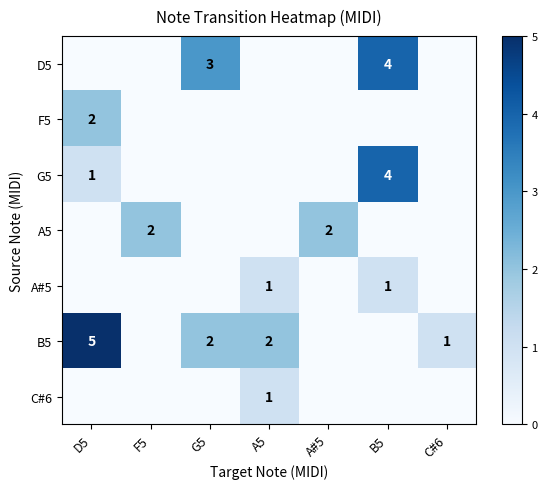

Count the number of data series in this chart.

7